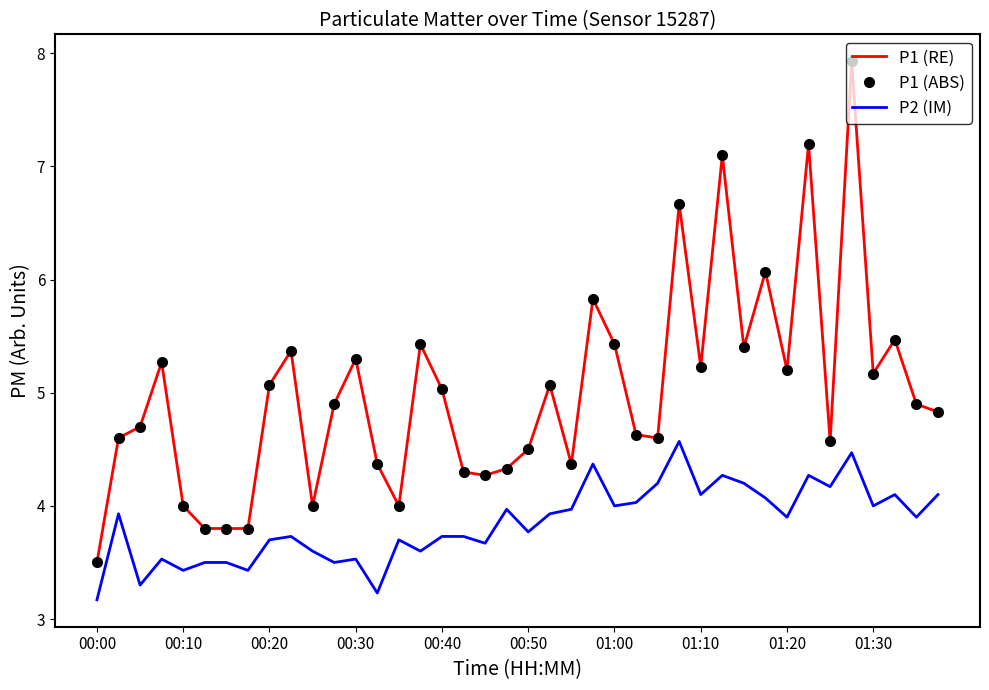

Reading right to left, what are all the values shown in this chart?

P1 (RE): 4.8	4.9	5.5	5.2	7.9	4.6	7.2	5.2	6.1	5.4	7.1	5.2	6.7	4.6	4.6	5.4	5.8	4.4	5.1	4.5	4.3	4.3	4.3	5.0	5.4	4.0	4.4	5.3	4.9	4.0	5.4	5.1	3.8	3.8	3.8	4.0	5.3	4.7	4.6	3.5
P1 (ABS): 4.8	4.9	5.5	5.2	7.9	4.6	7.2	5.2	6.1	5.4	7.1	5.2	6.7	4.6	4.6	5.4	5.8	4.4	5.1	4.5	4.3	4.3	4.3	5.0	5.4	4.0	4.4	5.3	4.9	4.0	5.4	5.1	3.8	3.8	3.8	4.0	5.3	4.7	4.6	3.5
P2 (IM): 4.1	3.9	4.1	4.0	4.5	4.2	4.3	3.9	4.1	4.2	4.3	4.1	4.6	4.2	4.0	4.0	4.4	4.0	3.9	3.8	4.0	3.7	3.7	3.7	3.6	3.7	3.2	3.5	3.5	3.6	3.7	3.7	3.4	3.5	3.5	3.4	3.5	3.3	3.9	3.2